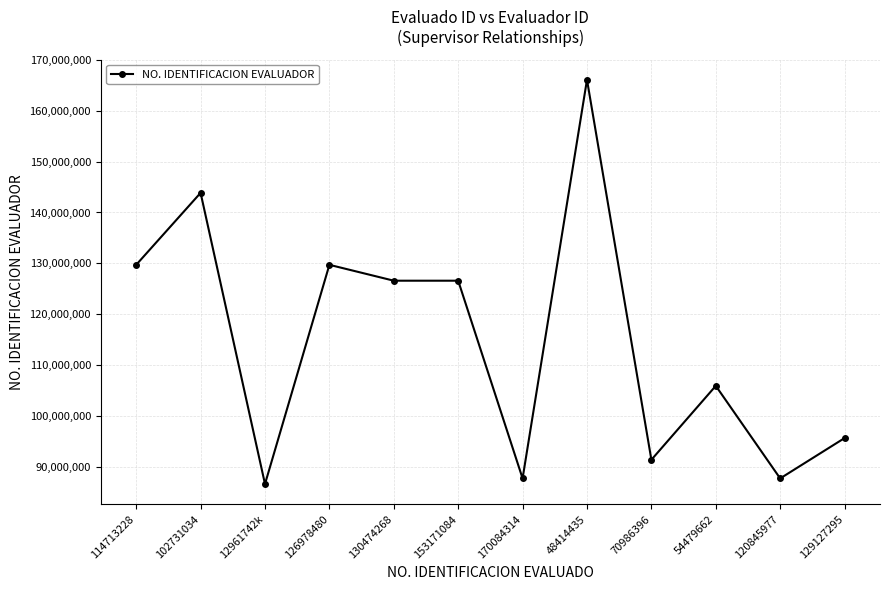

What is the value of the 9th point from the left?

91450593